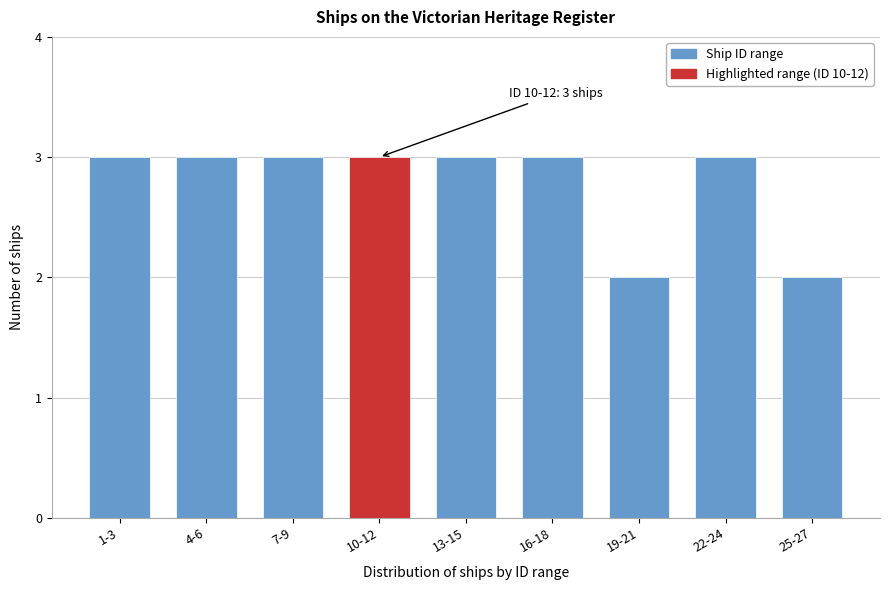

Reading right to left, list all the values displayed in this chart.

25-27=2	22-24=3	19-21=2	16-18=3	13-15=3	10-12=3	7-9=3	4-6=3	1-3=3